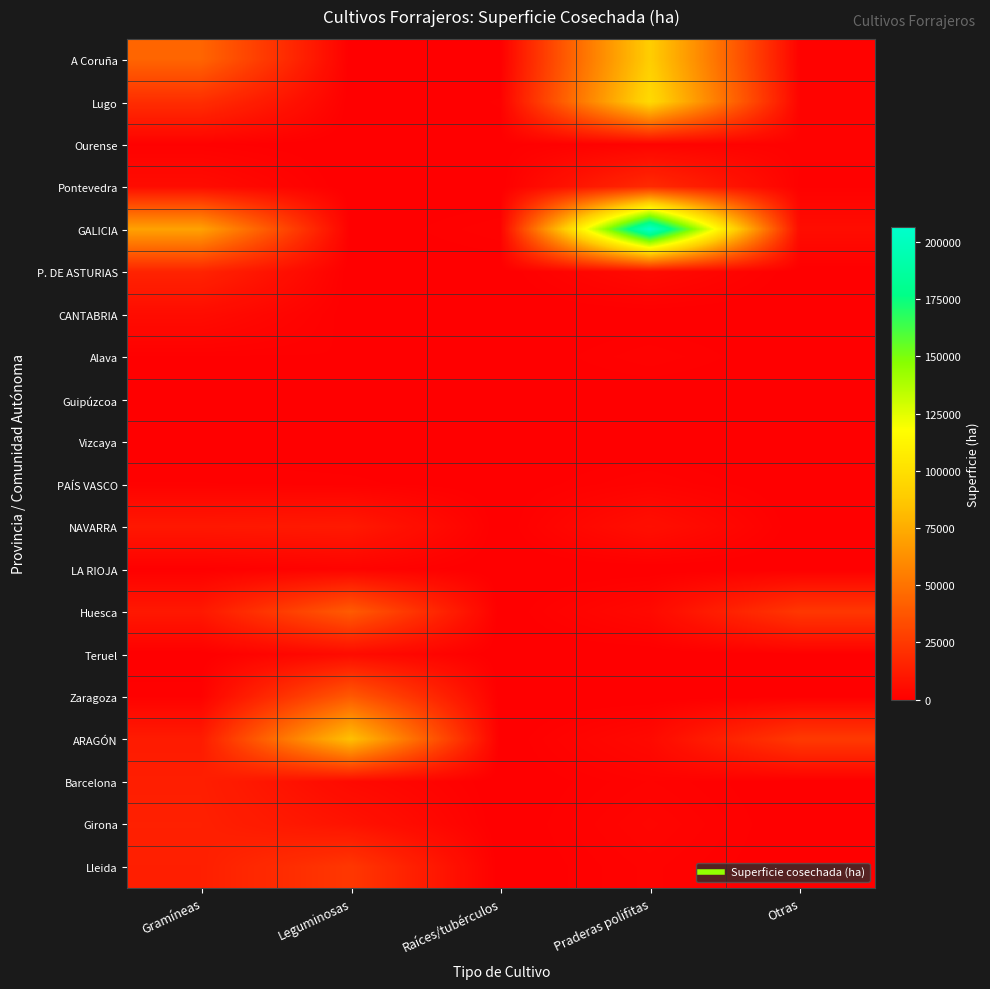

Reading left to right, list all the values displayed in this chart.

A Coruña: Gramíneas=44068	Leguminosas=0	Raíces/tubérculos=177	Praderas polifitas=89592	Otras=1263
Lugo: Gramíneas=20098	Leguminosas=36	Raíces/tubérculos=866	Praderas polifitas=96594	Otras=1899
Ourense: Gramíneas=984	Leguminosas=30	Raíces/tubérculos=491	Praderas polifitas=1706	Otras=1346
Pontevedra: Gramíneas=5331	Leguminosas=0	Raíces/tubérculos=83	Praderas polifitas=18517	Otras=1028
GALICIA: Gramíneas=70481	Leguminosas=66	Raíces/tubérculos=1617	Praderas polifitas=206409	Otras=5536
P. DE ASTURIAS: Gramíneas=15607	Leguminosas=22	Raíces/tubérculos=136	Praderas polifitas=4762	Otras=102
CANTABRIA: Gramíneas=5404	Leguminosas=239	Raíces/tubérculos=0	Praderas polifitas=240	Otras=0
Alava: Gramíneas=695	Leguminosas=785	Raíces/tubérculos=4	Praderas polifitas=1584	Otras=2
Guipúzcoa: Gramíneas=181	Leguminosas=101	Raíces/tubérculos=92	Praderas polifitas=4	Otras=0
Vizcaya: Gramíneas=377	Leguminosas=107	Raíces/tubérculos=80	Praderas polifitas=127	Otras=18
PAÍS VASCO: Gramíneas=1253	Leguminosas=993	Raíces/tubérculos=176	Praderas polifitas=1715	Otras=20
NAVARRA: Gramíneas=10416	Leguminosas=11180	Raíces/tubérculos=0	Praderas polifitas=6691	Otras=0
LA RIOJA: Gramíneas=538	Leguminosas=1809	Raíces/tubérculos=7	Praderas polifitas=76	Otras=0
Huesca: Gramíneas=10719	Leguminosas=39776	Raíces/tubérculos=0	Praderas polifitas=4238	Otras=24171
Teruel: Gramíneas=127	Leguminosas=5006	Raíces/tubérculos=9	Praderas polifitas=0	Otras=503
Zaragoza: Gramíneas=1174	Leguminosas=39052	Raíces/tubérculos=0	Praderas polifitas=0	Otras=488
ARAGÓN: Gramíneas=12020	Leguminosas=83834	Raíces/tubérculos=9	Praderas polifitas=4238	Otras=25162
Barcelona: Gramíneas=13509	Leguminosas=4308	Raíces/tubérculos=0	Praderas polifitas=1645	Otras=0
Girona: Gramíneas=14149	Leguminosas=8403	Raíces/tubérculos=0	Praderas polifitas=2565	Otras=0
Lleida: Gramíneas=13690	Leguminosas=23992	Raíces/tubérculos=0	Praderas polifitas=1770	Otras=0